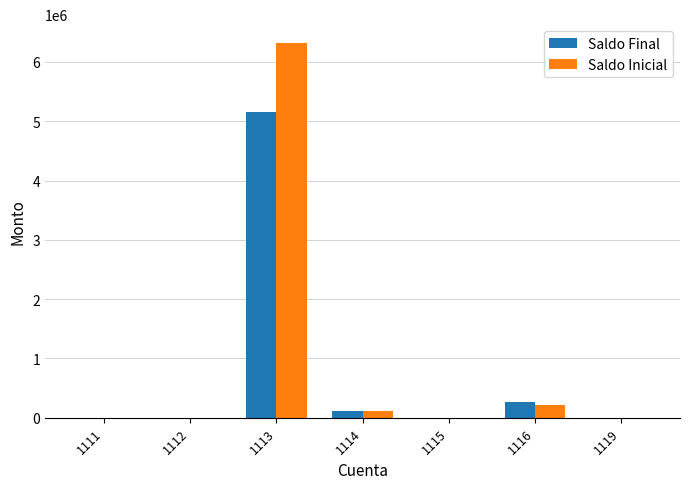

Is the value of Saldo Final at 1113 greater than the value of Saldo Inicial at 1119?

Yes